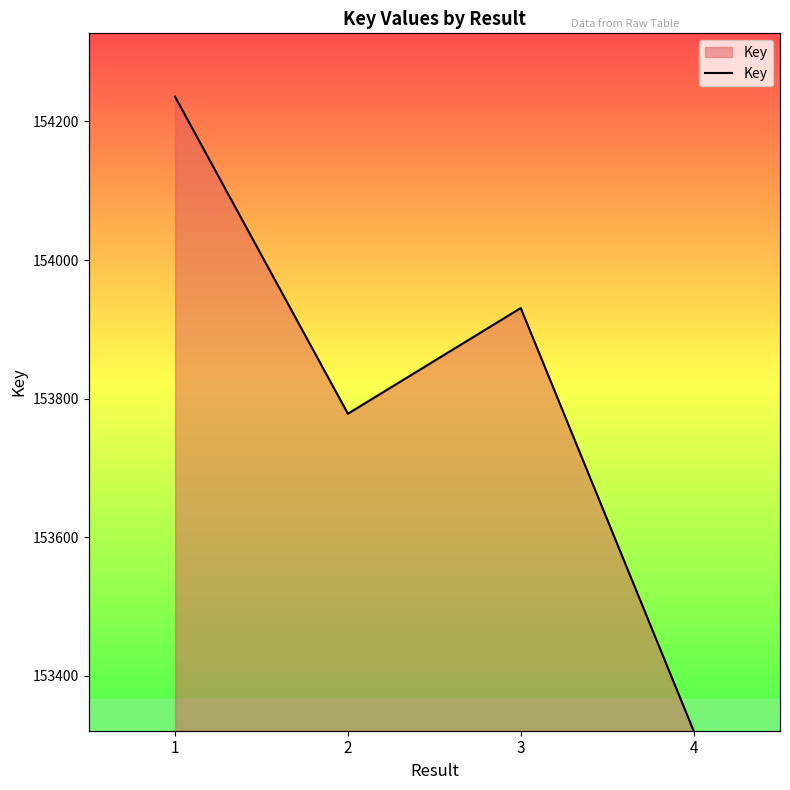

True or false: the data has more than 0 interior local peaks.

True